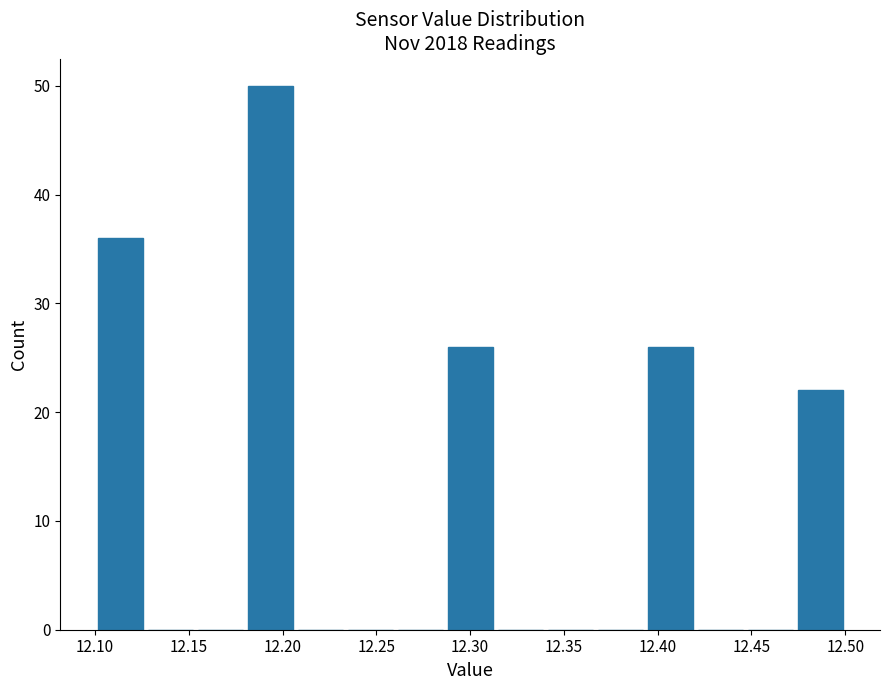

Which range on the x-axis has the tallest bar?

12.180 to 12.205